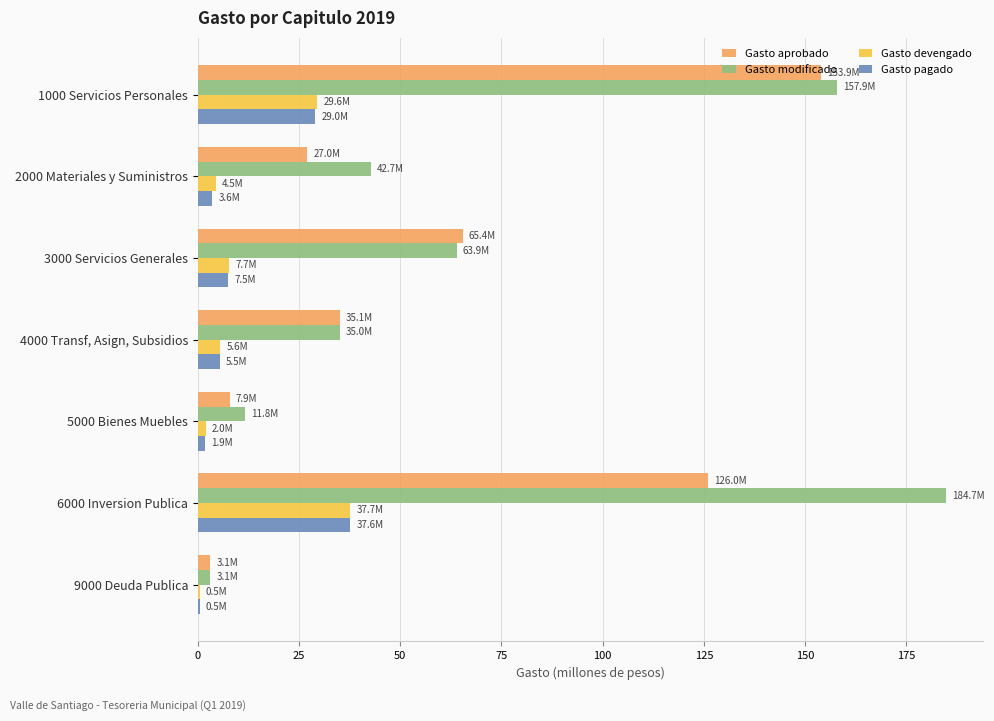

True or false: Gasto modificado has a value of 35.0 at 4000 Transf, Asign, Subsidios.

True